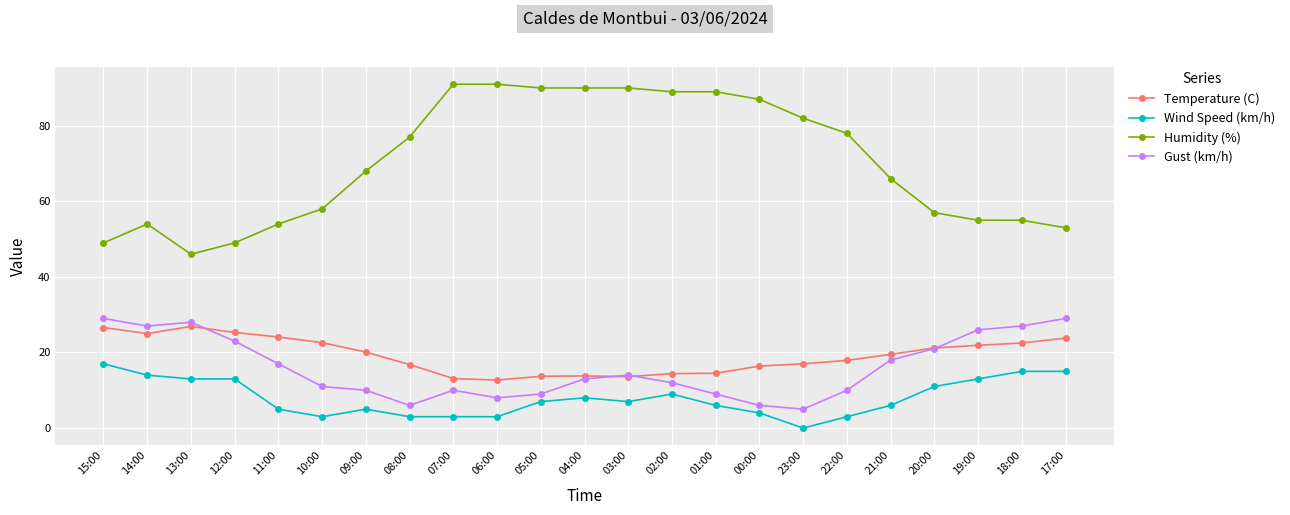

What is the value of the Temperature (C) point at the 7th from the left?

20.1